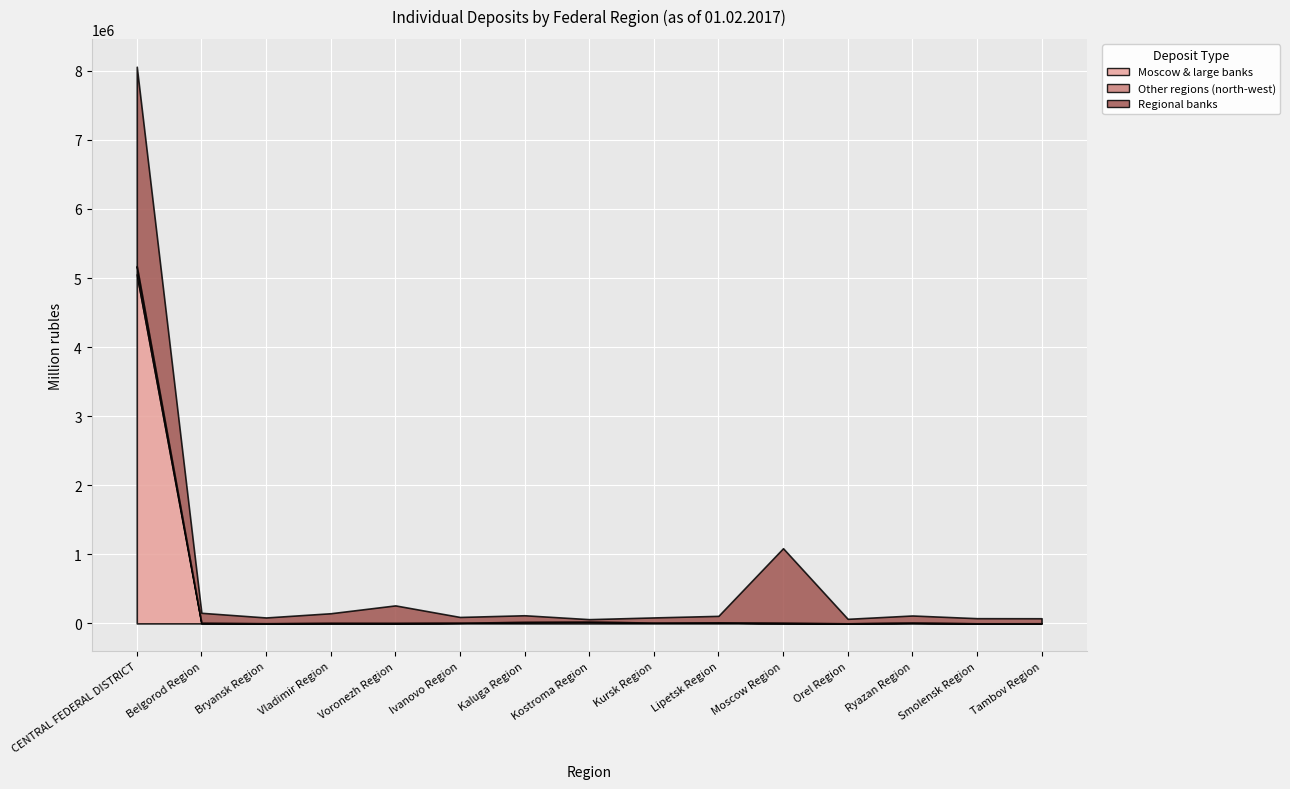

What is the value of the Moscow & large banks point at the 15th from the left?

1568